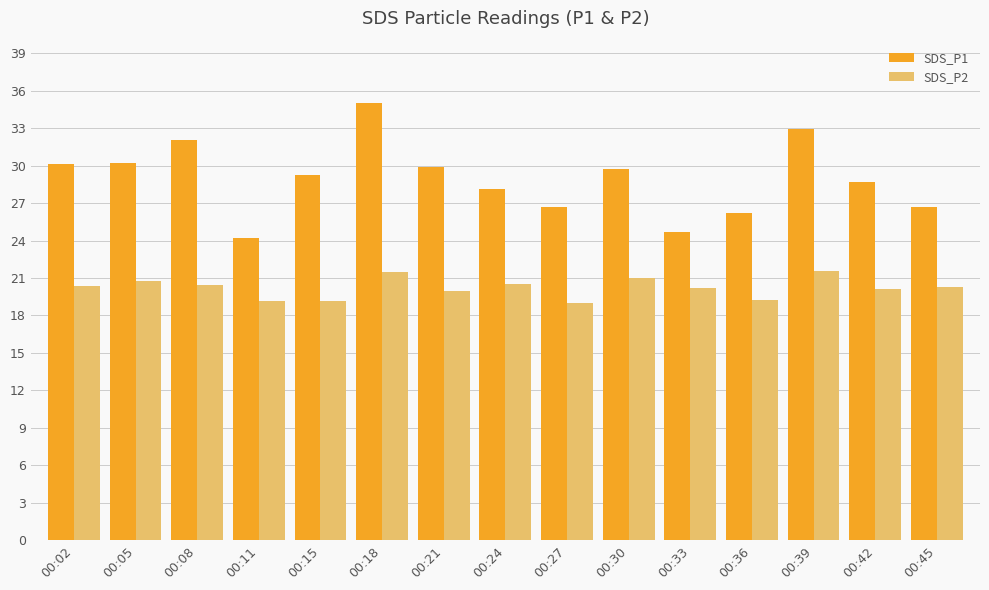

What is the sum of all SDS_P1 values?

434.4